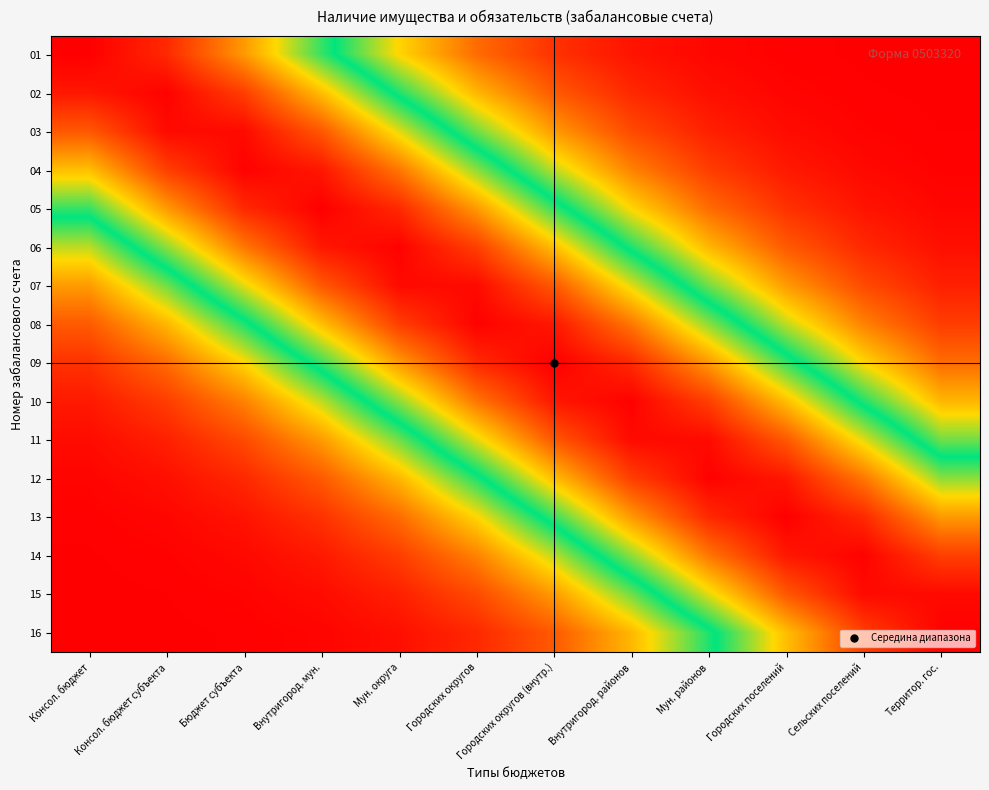

Reading left to right, extract all data points from this chart.

01: Консол. бюджет=1.0	Консол. бюджет субъекта=0.9	Бюджет субъекта=0.8	Внутригород. мун.=0.5	Мун. округа=0.3	Городских округов=0.2	Городских округов (внутр.)=0.1	Внутригород. районов=0.0	Мун. районов=0.0	Городских поселений=0.0	Сельских поселений=0.0	Территор. гос.=0.0
02: Консол. бюджет=1.0	Консол. бюджет субъекта=1.0	Бюджет субъекта=0.9	Внутригород. мун.=0.7	Мун. округа=0.5	Городских округов=0.3	Городских округов (внутр.)=0.1	Внутригород. районов=0.1	Мун. районов=0.0	Городских поселений=0.0	Сельских поселений=0.0	Территор. гос.=0.0
03: Консол. бюджет=0.9	Консол. бюджет субъекта=1.0	Бюджет субъекта=1.0	Внутригород. мун.=0.9	Мун. округа=0.6	Городских округов=0.4	Городских округов (внутр.)=0.2	Внутригород. районов=0.1	Мун. районов=0.1	Городских поселений=0.0	Сельских поселений=0.0	Территор. гос.=0.0
04: Консол. бюджет=0.7	Консол. бюджет субъекта=0.9	Бюджет субъекта=1.0	Внутригород. мун.=1.0	Мун. округа=0.8	Городских округов=0.6	Городских округов (внутр.)=0.4	Внутригород. районов=0.2	Мун. районов=0.1	Городских поселений=0.0	Сельских поселений=0.0	Территор. гос.=0.0
05: Консол. бюджет=0.5	Консол. бюджет субъекта=0.8	Бюджет субъекта=0.9	Внутригород. мун.=1.0	Мун. округа=0.9	Городских округов=0.8	Городских округов (внутр.)=0.5	Внутригород. районов=0.3	Мун. районов=0.2	Городских поселений=0.1	Сельских поселений=0.0	Территор. гос.=0.0
06: Консол. бюджет=0.4	Консол. бюджет субъекта=0.6	Бюджет субъекта=0.8	Внутригород. мун.=1.0	Мун. округа=1.0	Городских округов=0.9	Городских округов (внутр.)=0.7	Внутригород. районов=0.5	Мун. районов=0.3	Городских поселений=0.1	Сельских поселений=0.1	Территор. гос.=0.0
07: Консол. бюджет=0.2	Консол. бюджет субъекта=0.4	Бюджет субъекта=0.6	Внутригород. мун.=0.9	Мун. округа=1.0	Городских округов=1.0	Городских округов (внутр.)=0.9	Внутригород. районов=0.6	Мун. районов=0.4	Городских поселений=0.2	Сельских поселений=0.1	Территор. гос.=0.1
08: Консол. бюджет=0.1	Консол. бюджет субъекта=0.3	Бюджет субъекта=0.5	Внутригород. мун.=0.7	Мун. округа=0.9	Городских округов=1.0	Городских округов (внутр.)=1.0	Внутригород. районов=0.8	Мун. районов=0.6	Городских поселений=0.4	Сельских поселений=0.2	Территор. гос.=0.1
09: Консол. бюджет=0.1	Консол. бюджет субъекта=0.2	Бюджет субъекта=0.3	Внутригород. мун.=0.5	Мун. округа=0.8	Городских округов=0.9	Городских округов (внутр.)=1.0	Внутригород. районов=0.9	Мун. районов=0.8	Городских поселений=0.5	Сельских поселений=0.3	Территор. гос.=0.2
10: Консол. бюджет=0.0	Консол. бюджет субъекта=0.1	Бюджет субъекта=0.2	Внутригород. мун.=0.4	Мун. округа=0.6	Городских округов=0.8	Городских округов (внутр.)=1.0	Внутригород. районов=1.0	Мун. районов=0.9	Городских поселений=0.7	Сельских поселений=0.5	Территор. гос.=0.3
11: Консол. бюджет=0.0	Консол. бюджет субъекта=0.1	Бюджет субъекта=0.1	Внутригород. мун.=0.2	Мун. округа=0.4	Городских округов=0.6	Городских округов (внутр.)=0.9	Внутригород. районов=1.0	Мун. районов=1.0	Городских поселений=0.9	Сельских поселений=0.6	Территор. гос.=0.4
12: Консол. бюджет=0.0	Консол. бюджет субъекта=0.0	Бюджет субъекта=0.1	Внутригород. мун.=0.1	Мун. округа=0.3	Городских округов=0.5	Городских округов (внутр.)=0.7	Внутригород. районов=0.9	Мун. районов=1.0	Городских поселений=1.0	Сельских поселений=0.8	Территор. гос.=0.6
13: Консол. бюджет=0.0	Консол. бюджет субъекта=0.0	Бюджет субъекта=0.0	Внутригород. мун.=0.1	Мун. округа=0.2	Городских округов=0.3	Городских округов (внутр.)=0.5	Внутригород. районов=0.8	Мун. районов=0.9	Городских поселений=1.0	Сельских поселений=0.9	Территор. гос.=0.8
14: Консол. бюджет=0.0	Консол. бюджет субъекта=0.0	Бюджет субъекта=0.0	Внутригород. мун.=0.0	Мун. округа=0.1	Городских округов=0.2	Городских округов (внутр.)=0.4	Внутригород. районов=0.6	Мун. районов=0.8	Городских поселений=1.0	Сельских поселений=1.0	Территор. гос.=0.9
15: Консол. бюджет=0.0	Консол. бюджет субъекта=0.0	Бюджет субъекта=0.0	Внутригород. мун.=0.0	Мун. округа=0.1	Городских округов=0.1	Городских округов (внутр.)=0.2	Внутригород. районов=0.4	Мун. районов=0.6	Городских поселений=0.9	Сельских поселений=1.0	Территор. гос.=1.0
16: Консол. бюджет=0.0	Консол. бюджет субъекта=0.0	Бюджет субъекта=0.0	Внутригород. мун.=0.0	Мун. округа=0.0	Городских округов=0.1	Городских округов (внутр.)=0.1	Внутригород. районов=0.3	Мун. районов=0.5	Городских поселений=0.7	Сельских поселений=0.9	Территор. гос.=1.0